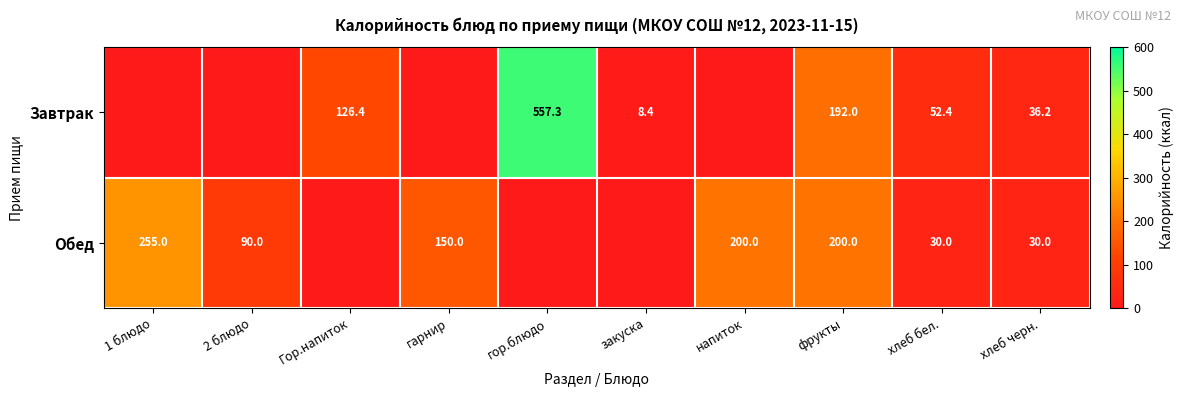

What is the difference between the highest and lowest values at хлеб бел.?

22.4